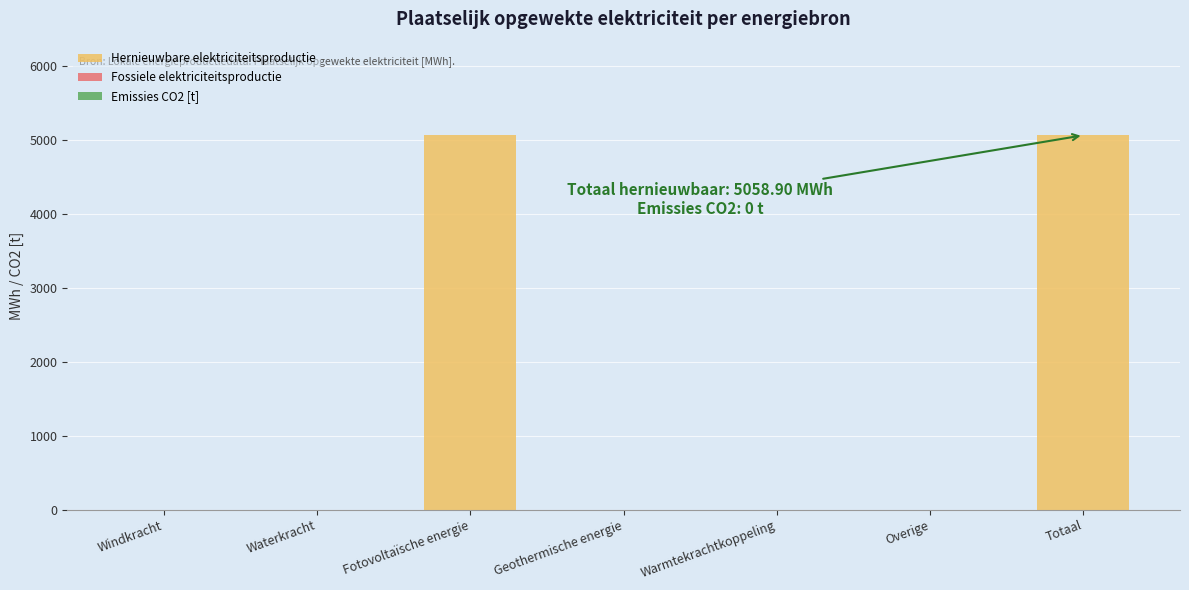

Reading right to left, extract all data points from this chart.

Totaal=5058.9	Overige=0.0	Warmtekrachtkoppeling=0.0	Geothermische energie=0.0	Fotovoltaïsche energie=5058.9	Waterkracht=0.0	Windkracht=0.0